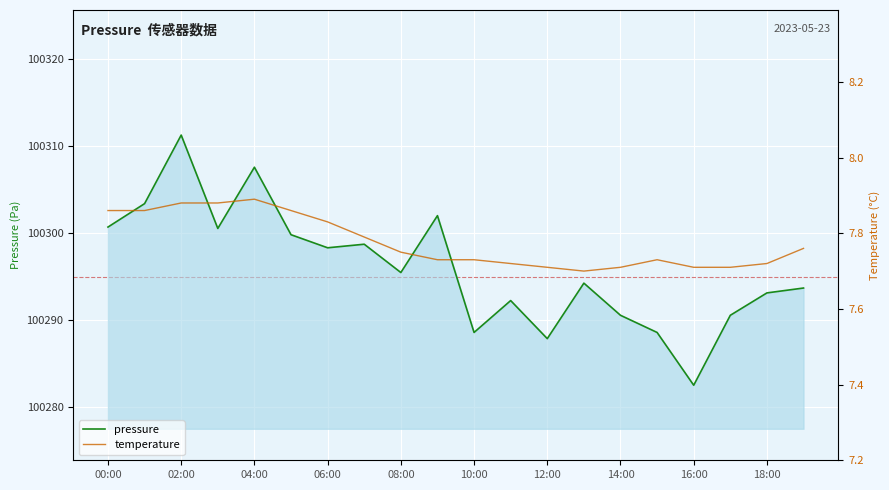

True or false: pressure has a value of 171283.0 at 04:00.

False